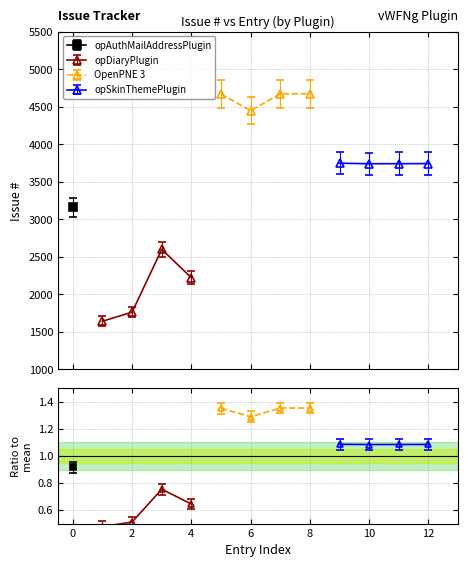

Does the chart have visible grid lines?

Yes